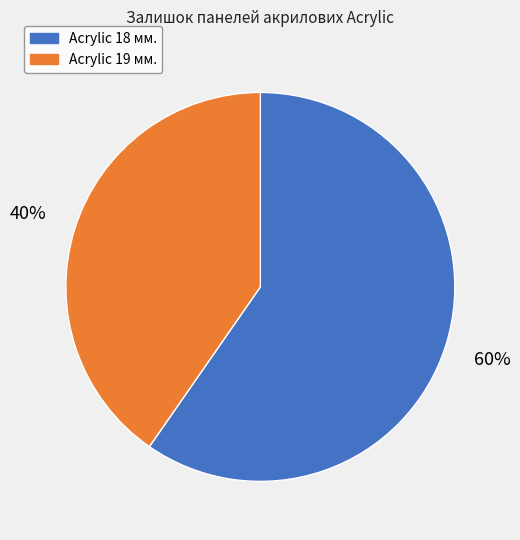

Count the number of slices in the pie.

2